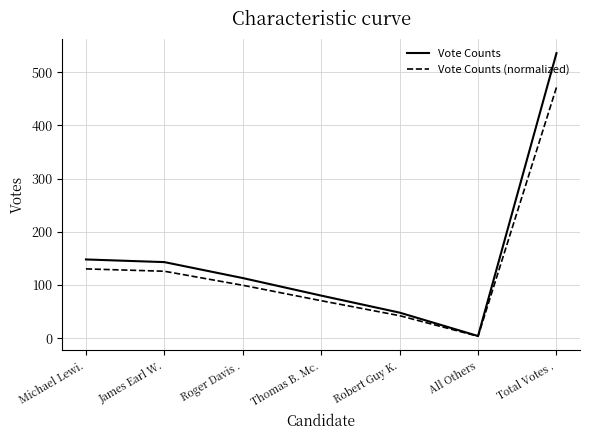

How many categories are shown in the chart?

7